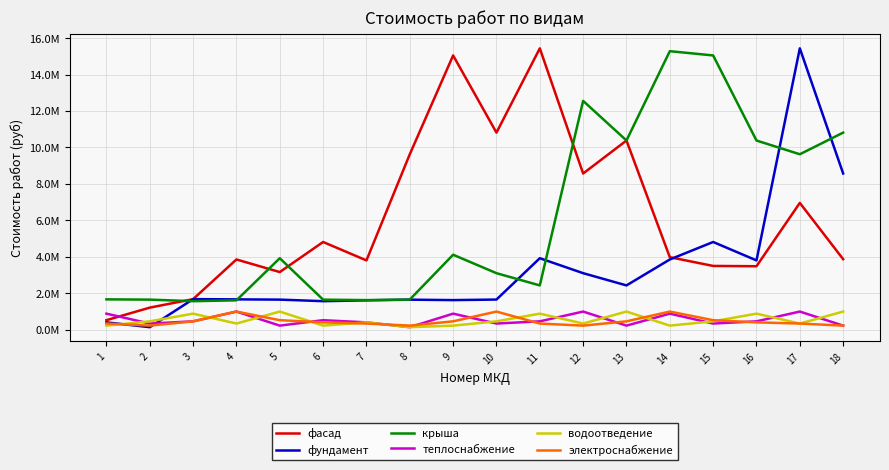

True or false: фасад and электроснабжение cross at least once.

False